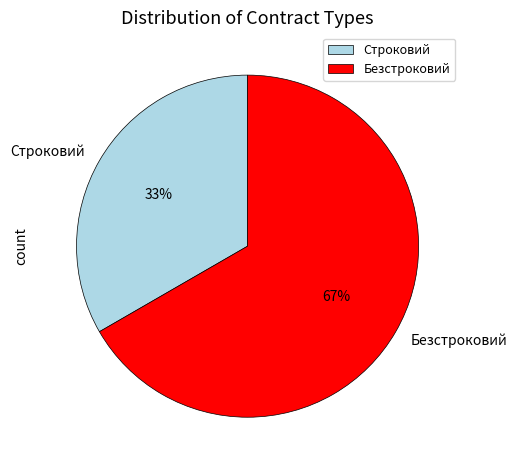

The Строковий slice represents 20% of the pie. True or false?

False